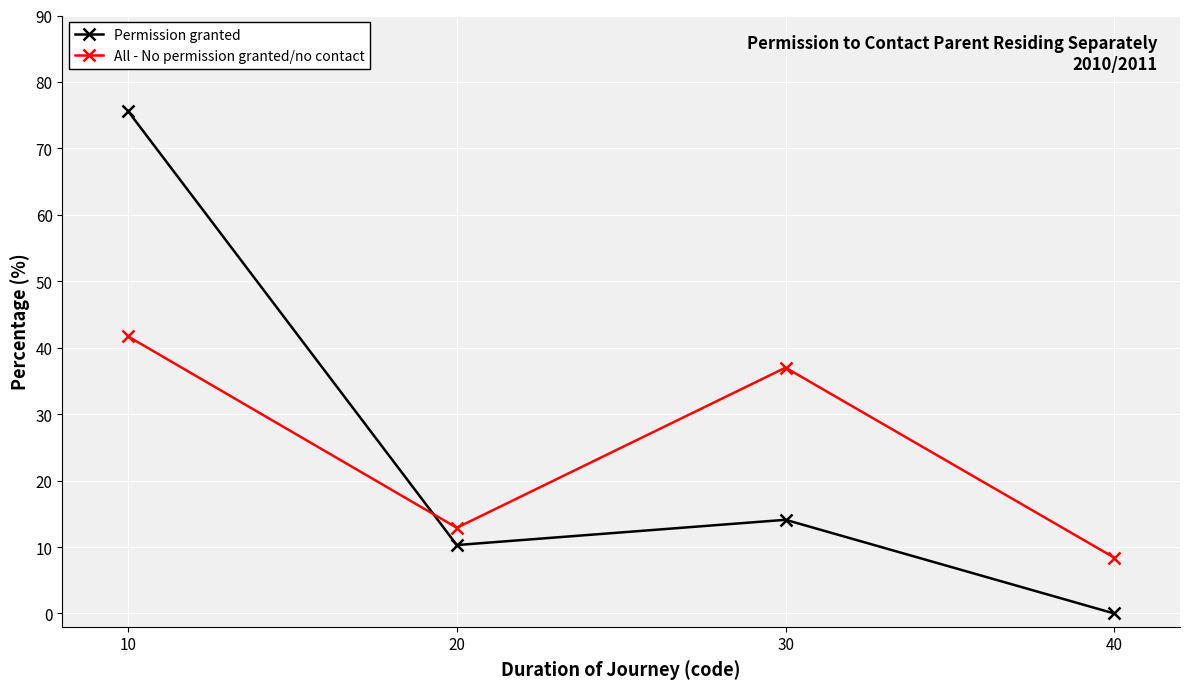

How many lines are shown in the chart?

2